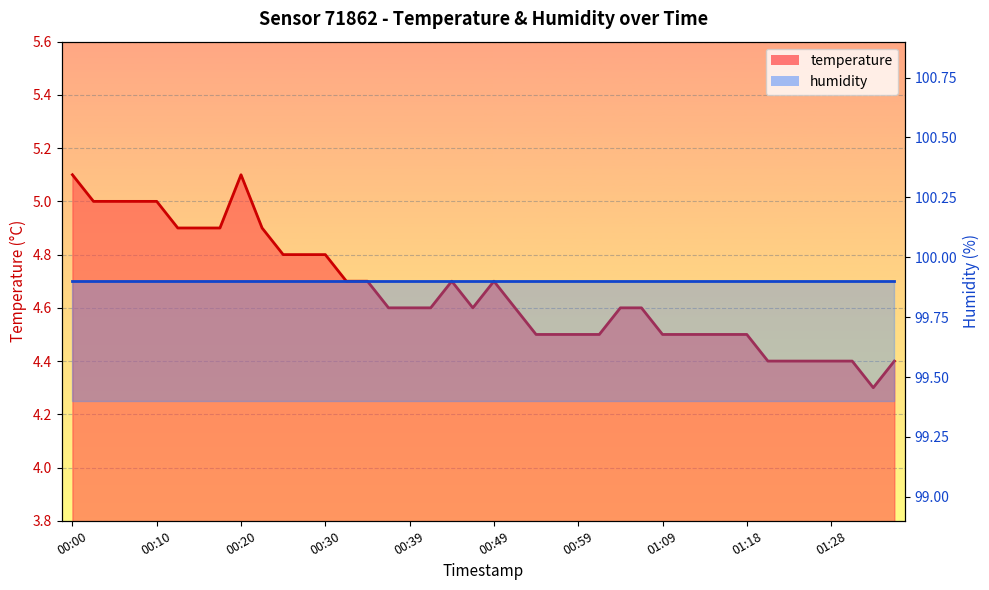

What is the change in value from 00:39 to 01:18?

-0.1